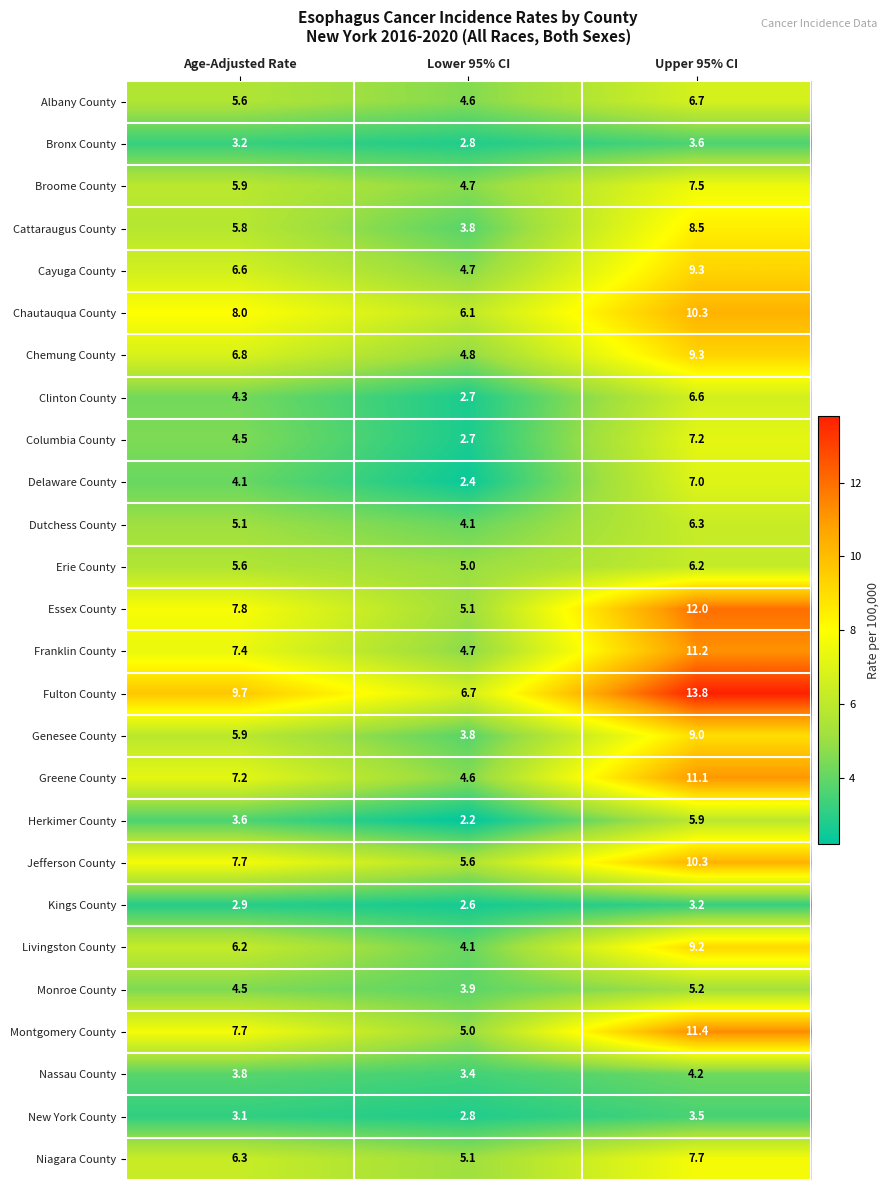

Which label corresponds to the largest value in the chart?

Upper 95% CI